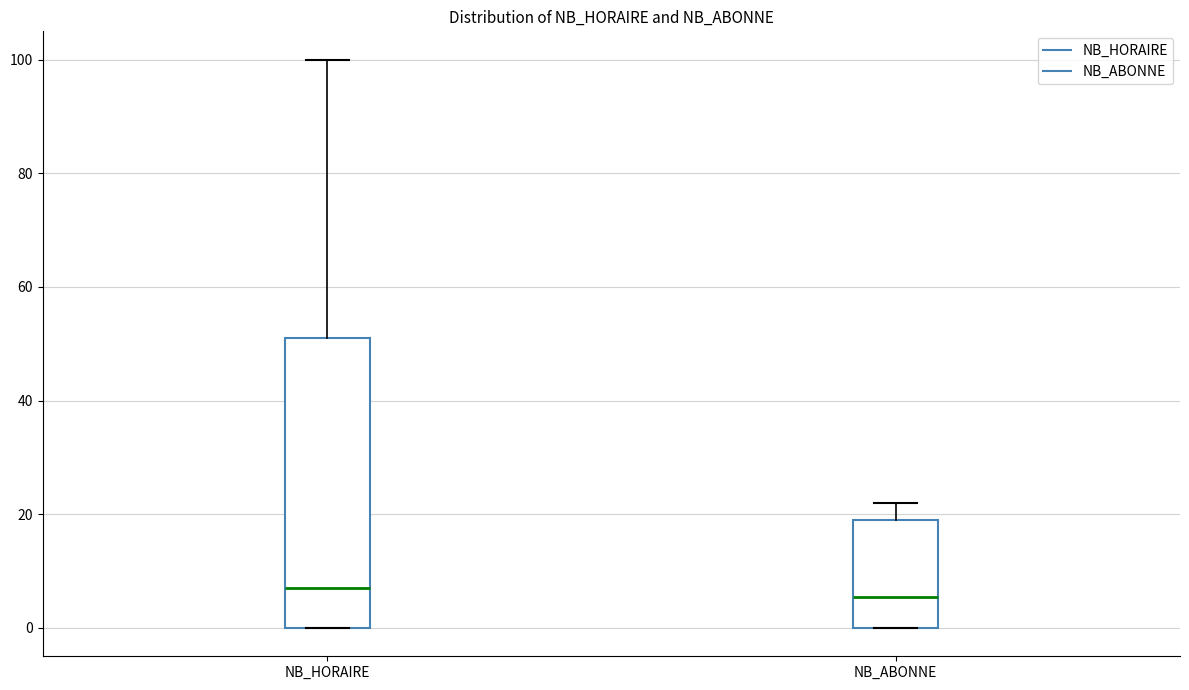

Reading left to right, read every box against the y-axis: the position of its median line, the range the box covers, and the ends of its whiskers. The values are not printed on the chart, so give them approximately, as read against the axis.

NB_HORAIRE: median 8, box 0 to 52, whiskers 0 to 100
NB_ABONNE: median 6, box 0 to 20, whiskers 0 to 22